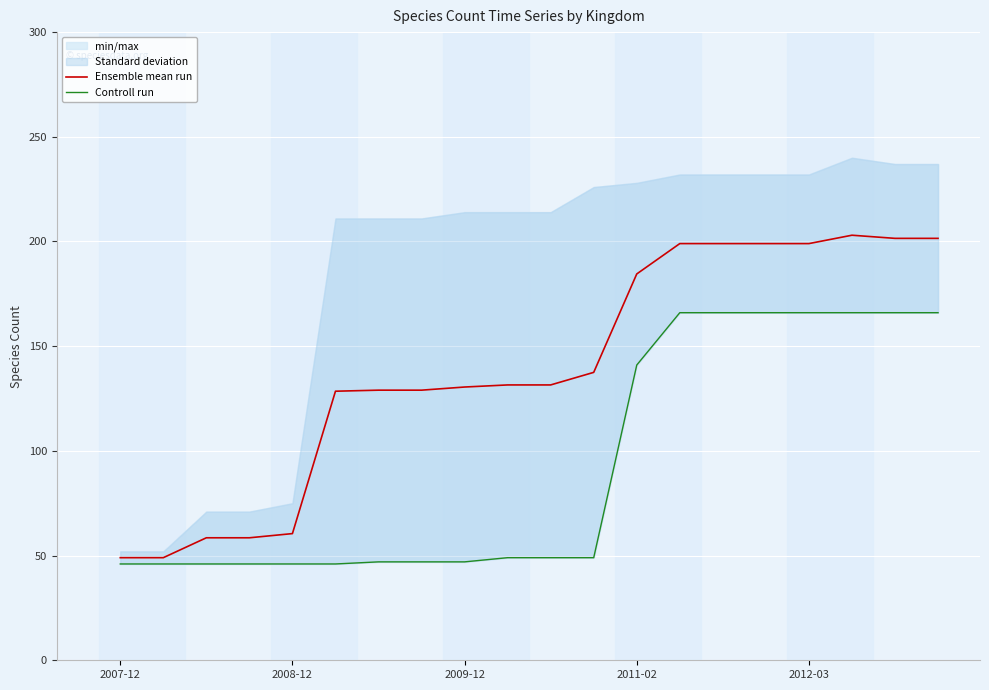

Which series has the largest total across all categories?

Ensemble mean run